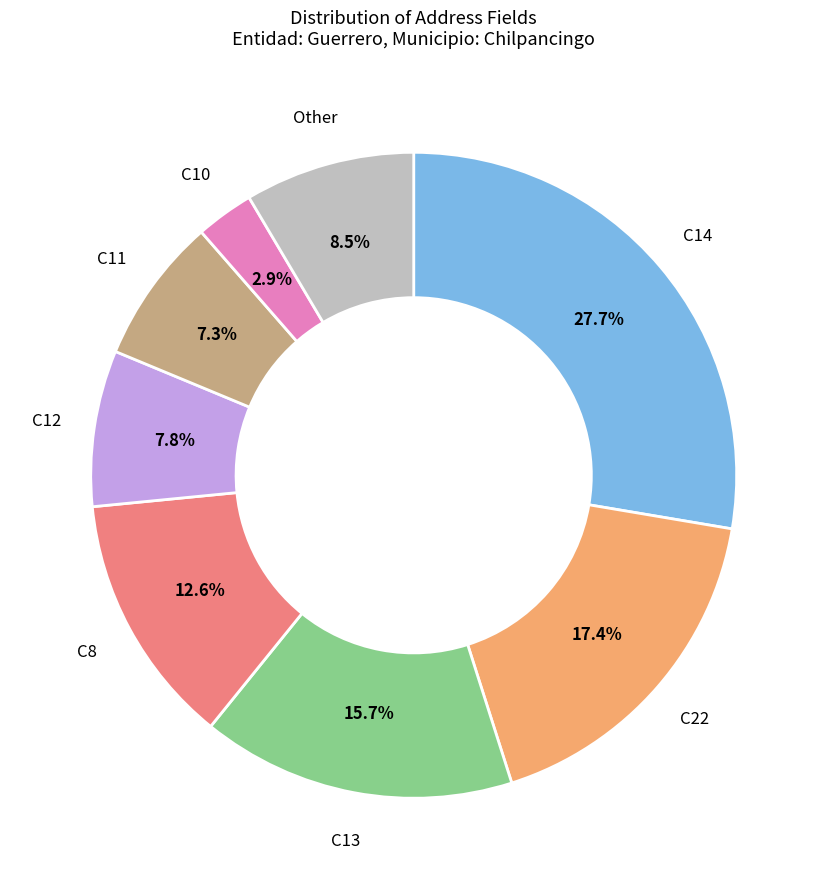

Does Other represent more than half of the total?

No